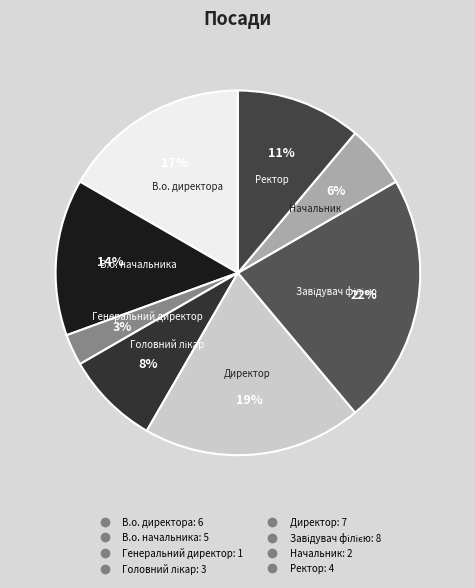

Is В.о. начальника the majority of the pie?

No